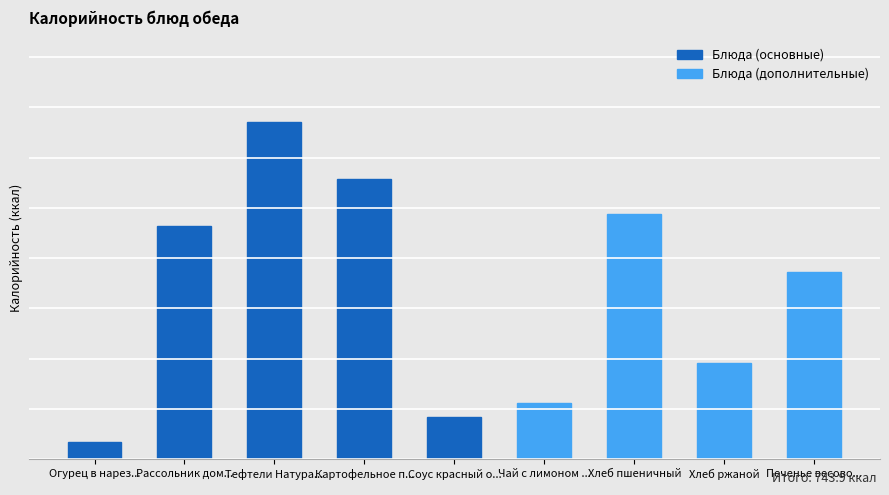

Reading left to right, list all the values displayed in this chart.

8.5	116.1	167.9	139.4	21.2	27.9	121.9	47.8	93.2